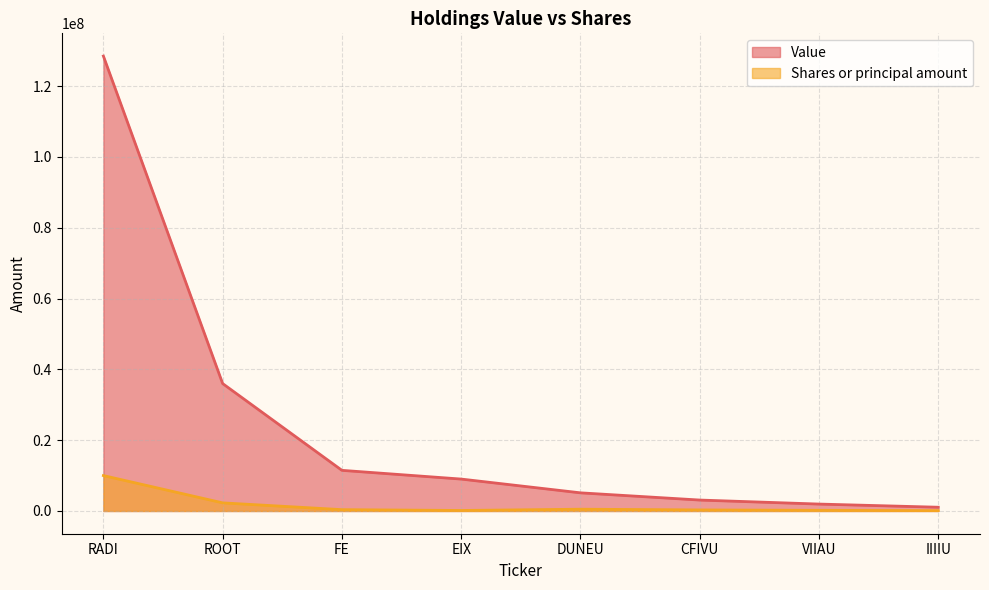

At which label is Shares or principal amount closest to 5050000?

ROOT